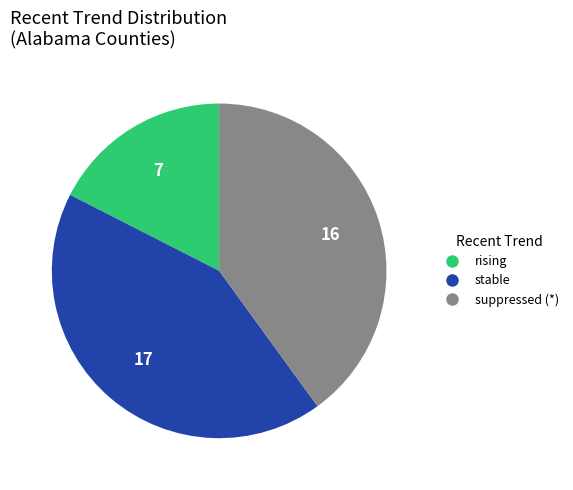

Rank the categories by value from highest to lowest.

stable, suppressed (*), rising